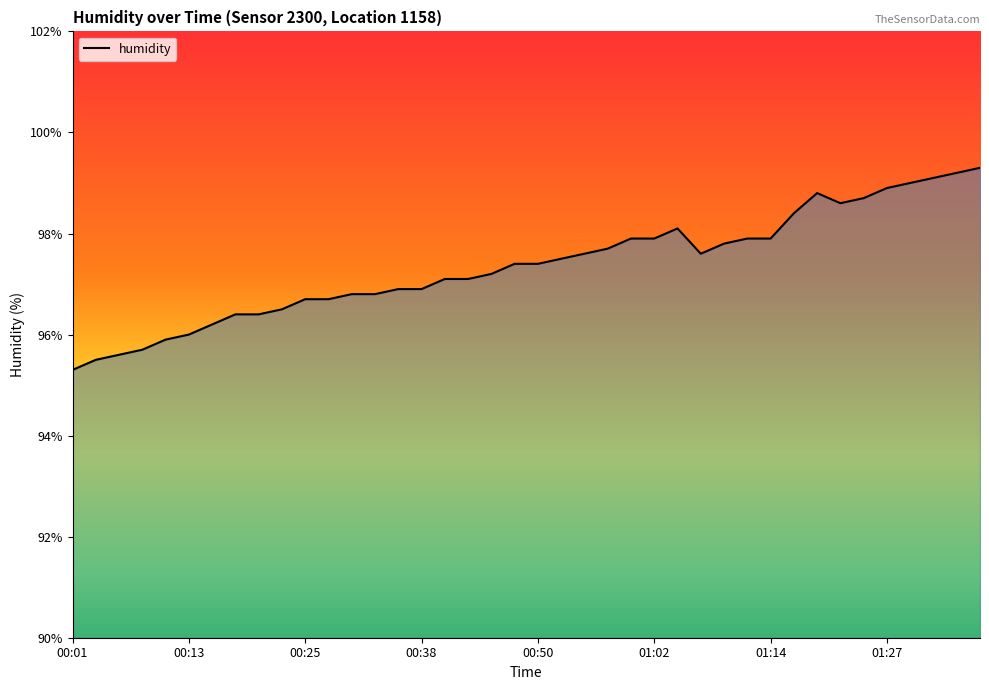

What is the maximum value shown in the chart?

99.3